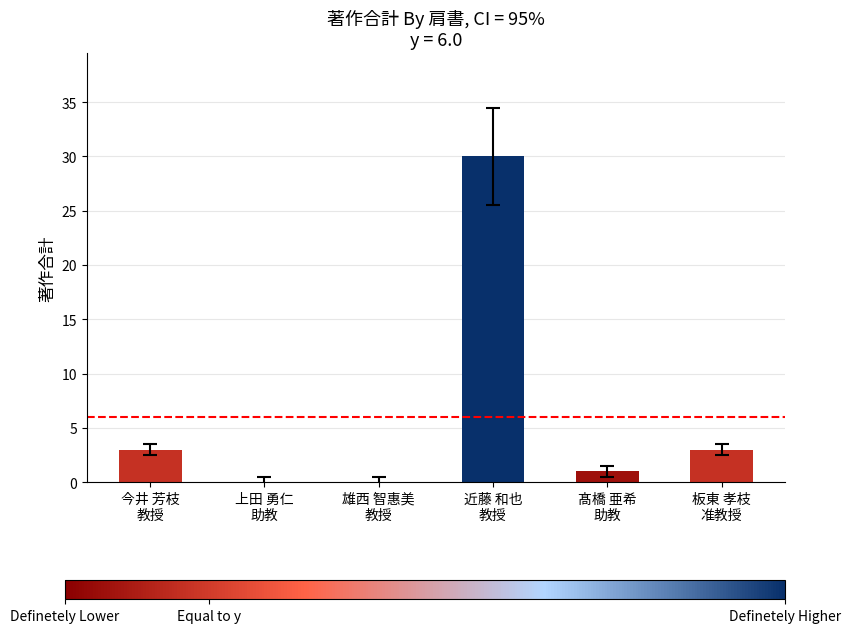

What is the greatest value displayed?

30